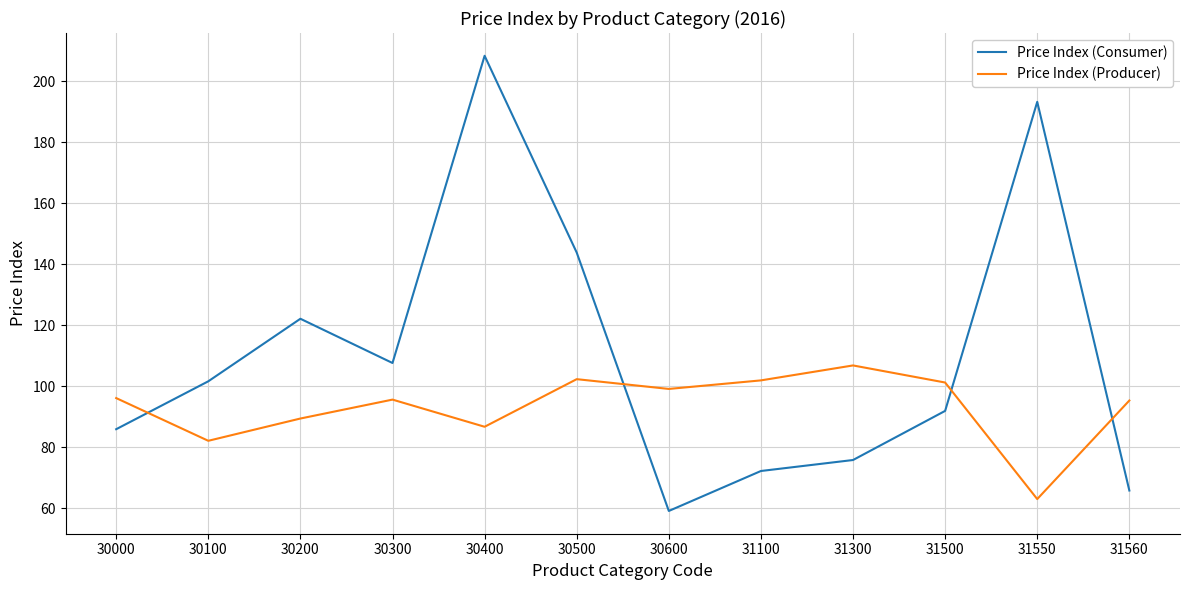

How many interior local valleys does the Price Index (Consumer) series have?

2